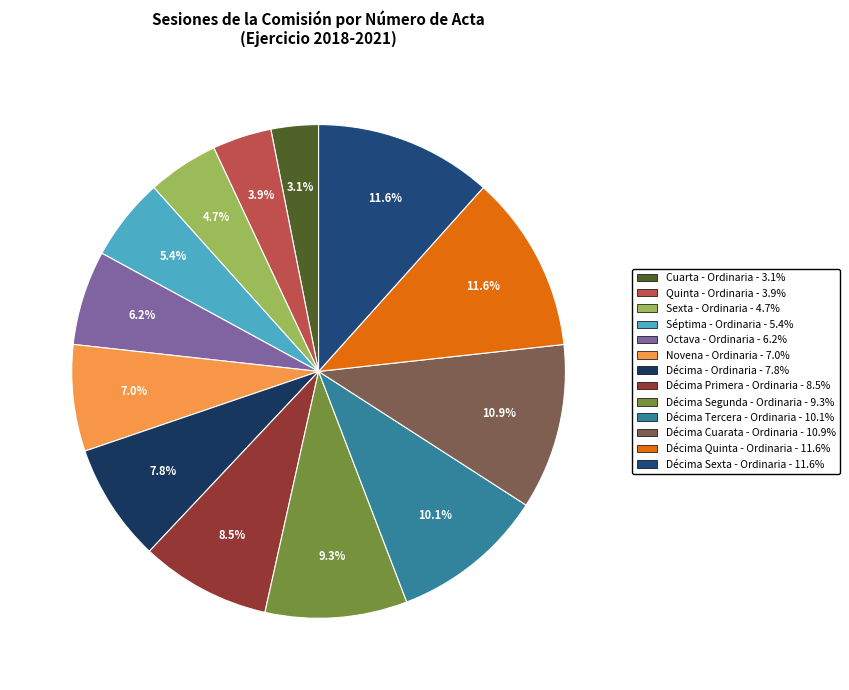

To the nearest percent, what is the combined percentage of Séptima - Ordinaria and Décima - Ordinaria?

13%